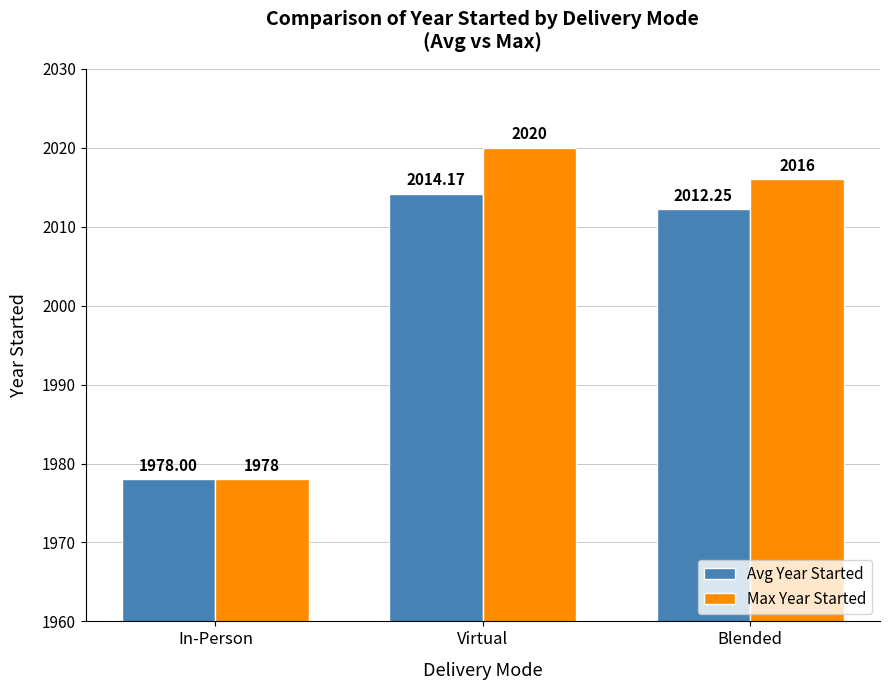

List the series in order of their peak value, lowest first.

Avg Year Started, Max Year Started